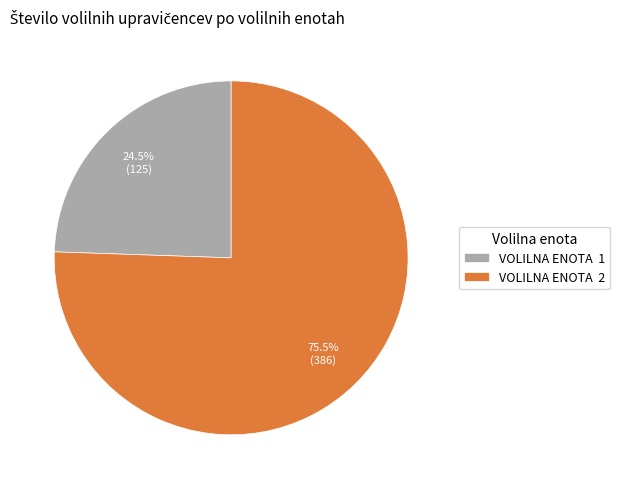

To the nearest percent, what is the average slice percentage?

50%